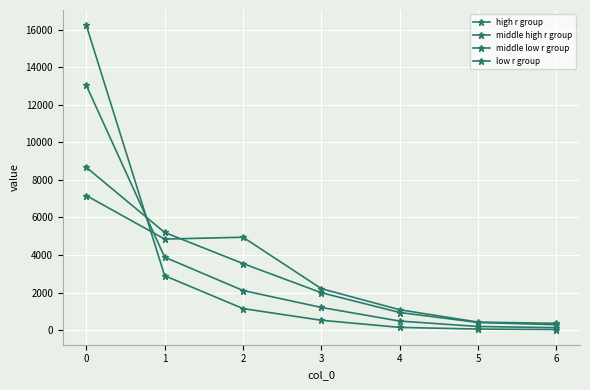

Reading left to right, extract all data points from this chart.

high r group: 16232	2898	1147	526	146	57	34
middle high r group: 13030	3885	2110	1208	482	194	131
middle low r group: 8668	5201	3544	1991	939	407	290
low r group: 7164	4848	4946	2207	1085	428	362